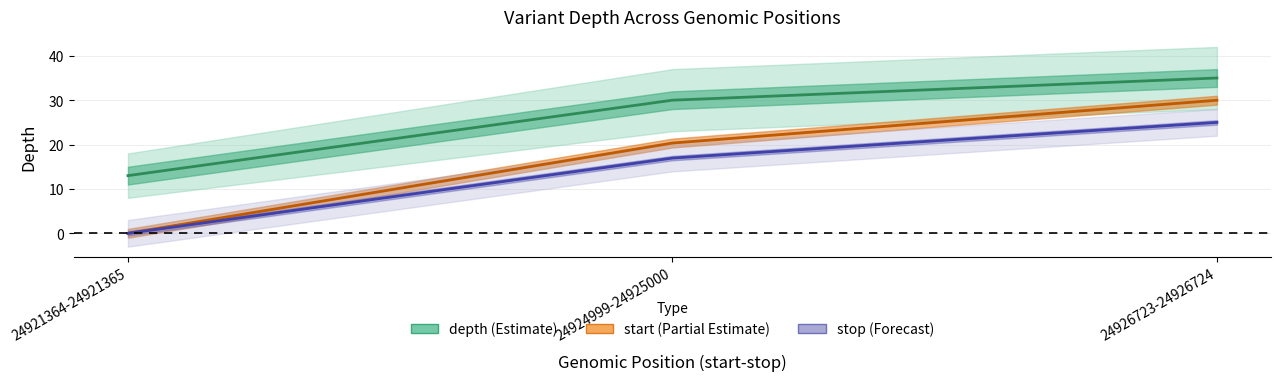

What is the approximate value of stop (normalised) at 24924999-24925000?

17.0